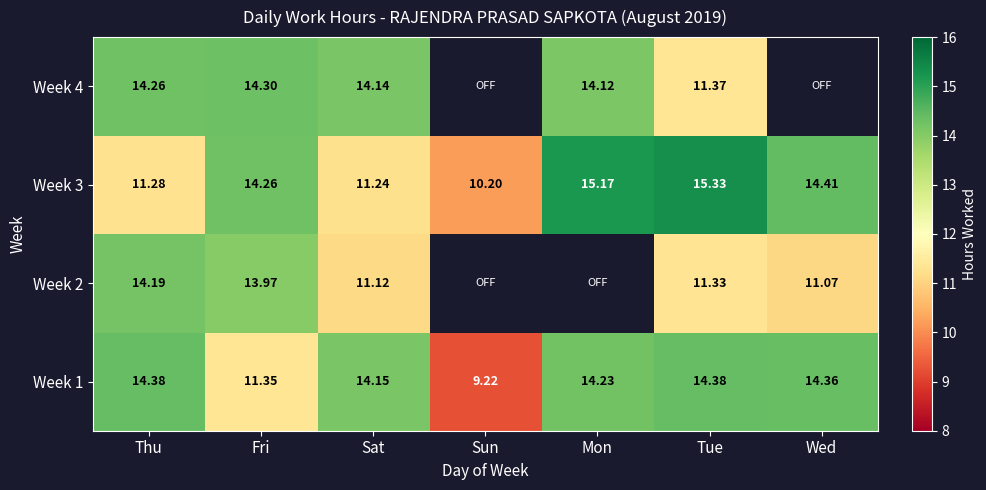

Which series changed the most between Fri and Mon?

Week 2